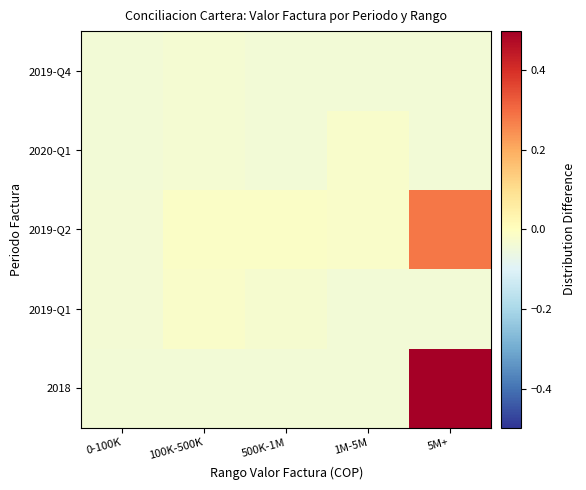

Reading left to right, extract all data points from this chart.

2018: 0-100K=-0.0	100K-500K=-0.0	500K-1M=-0.0	1M-5M=-0.0	5M+=0.5
2019-Q1: 0-100K=-0.0	100K-500K=-0.0	500K-1M=-0.0	1M-5M=-0.0	5M+=-0.0
2019-Q2: 0-100K=-0.0	100K-500K=-0.0	500K-1M=-0.0	1M-5M=-0.0	5M+=0.3
2020-Q1: 0-100K=-0.0	100K-500K=-0.0	500K-1M=-0.0	1M-5M=-0.0	5M+=-0.0
2019-Q4: 0-100K=-0.0	100K-500K=-0.0	500K-1M=-0.0	1M-5M=-0.0	5M+=-0.0